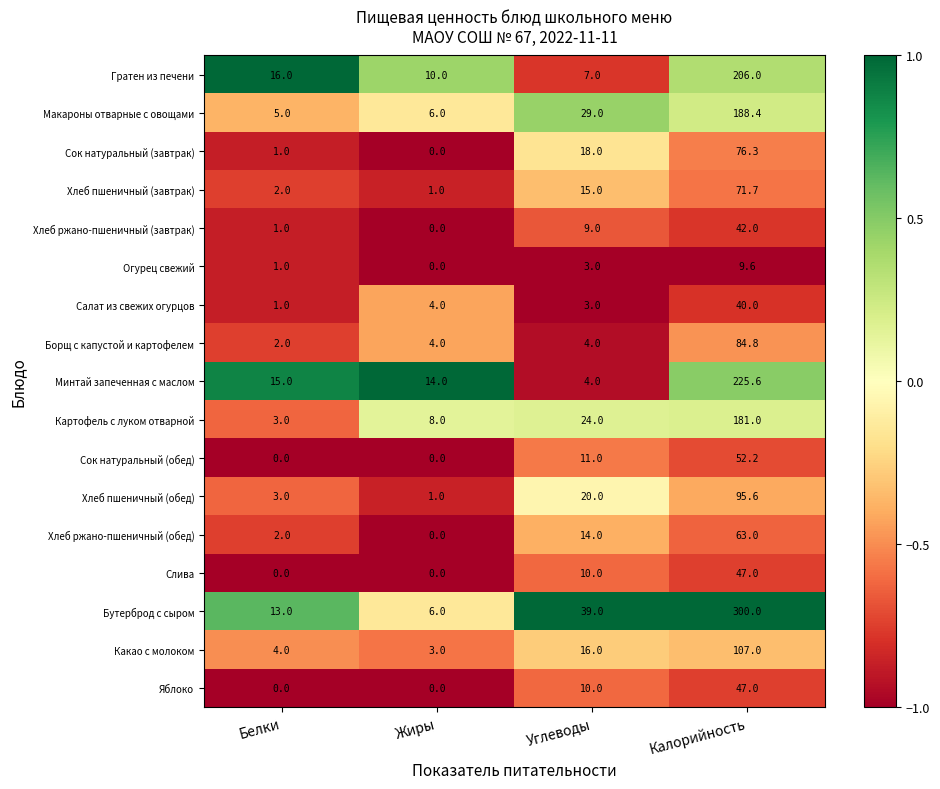

Where is Слива nearest to the value 23?

Углеводы